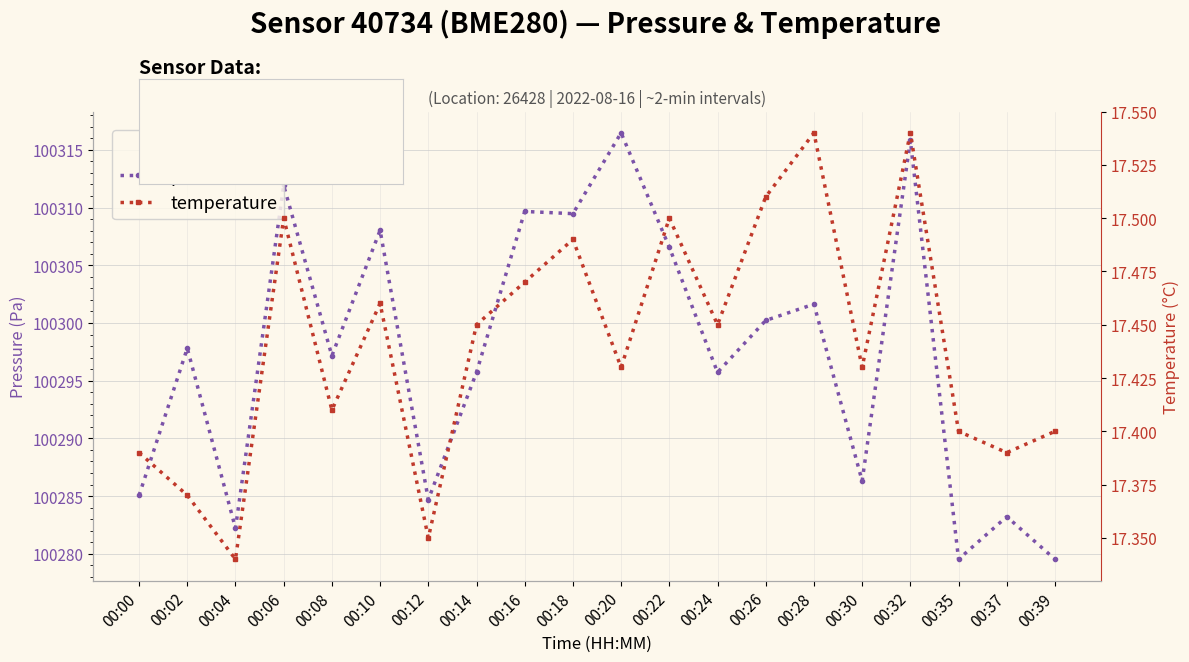

List the series in order of their overall mean, lowest first.

temperature, pressure